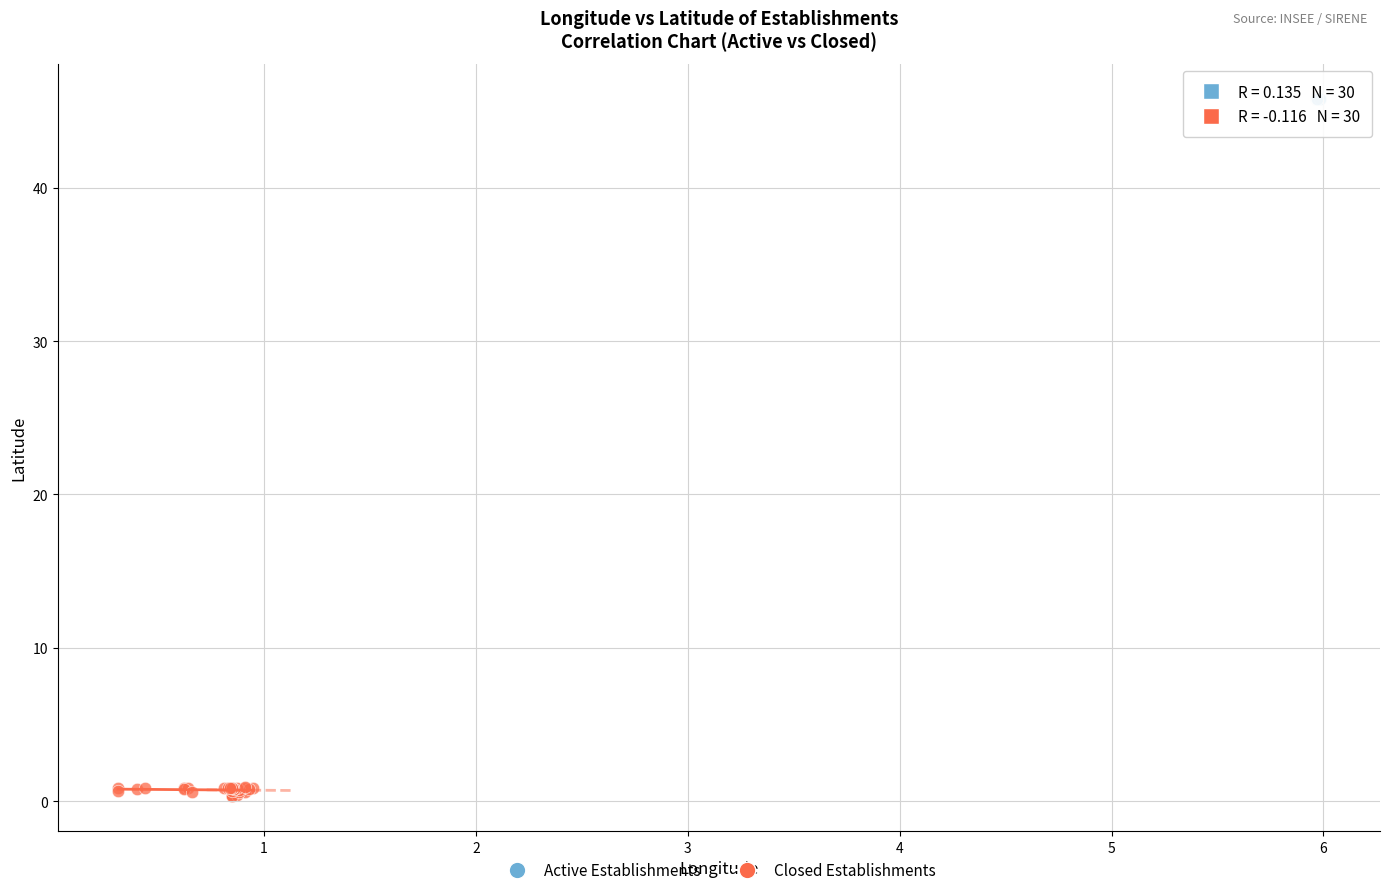

What are all the series names shown in the legend?

Active Establishments, Closed Establishments